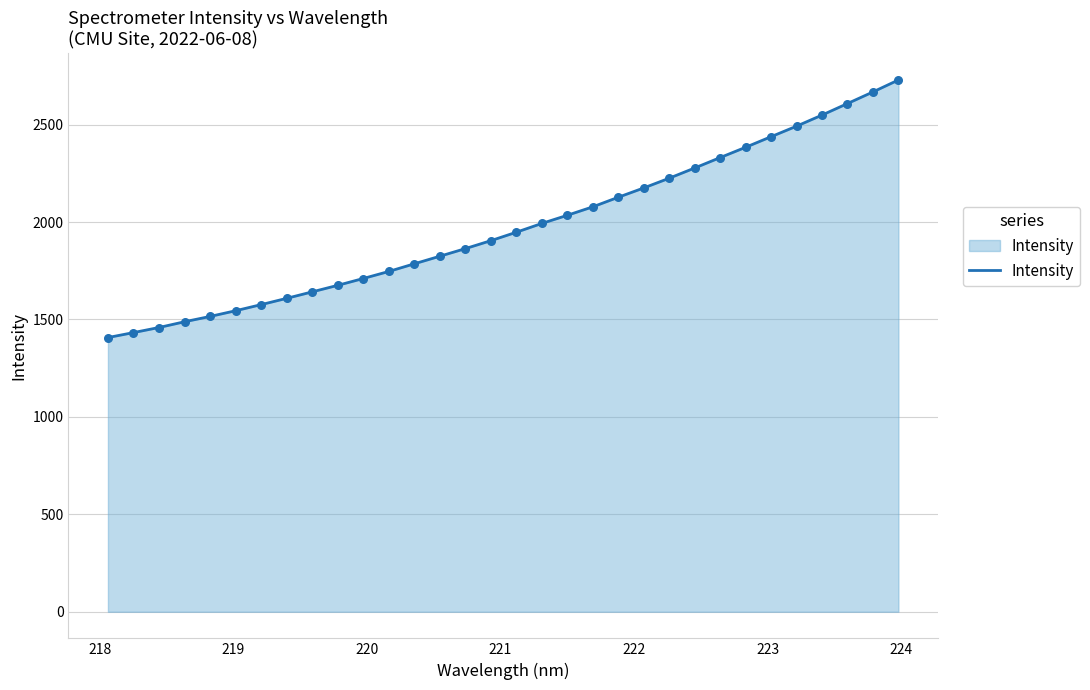

What is the difference between the maximum and minimum values?

1321.9